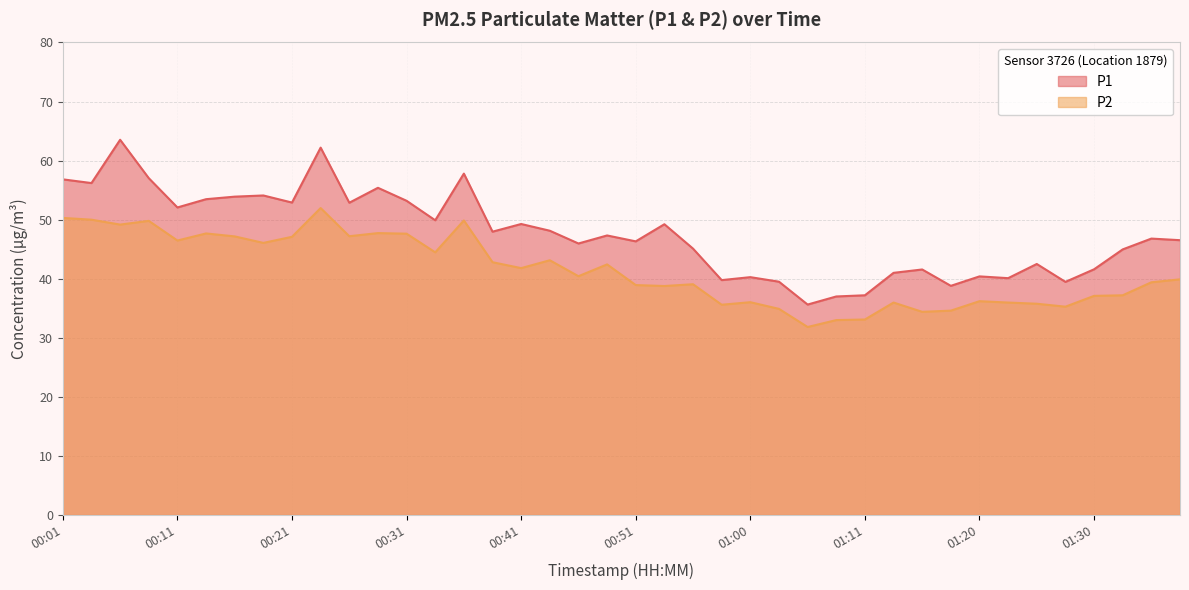

How many values in the P1 series are below 47?

20